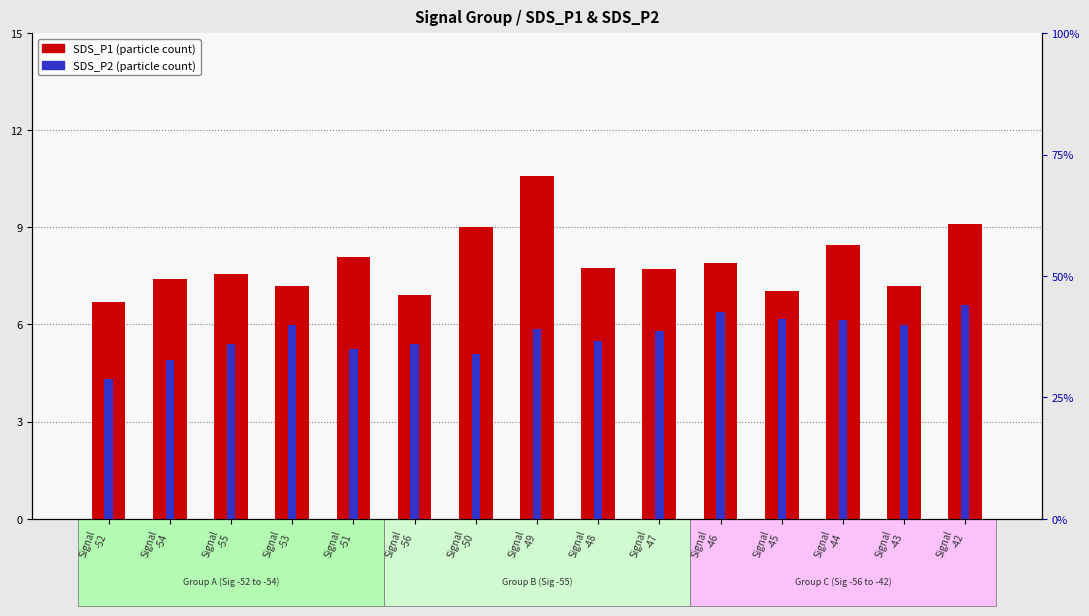

How many bars are there in total?

30